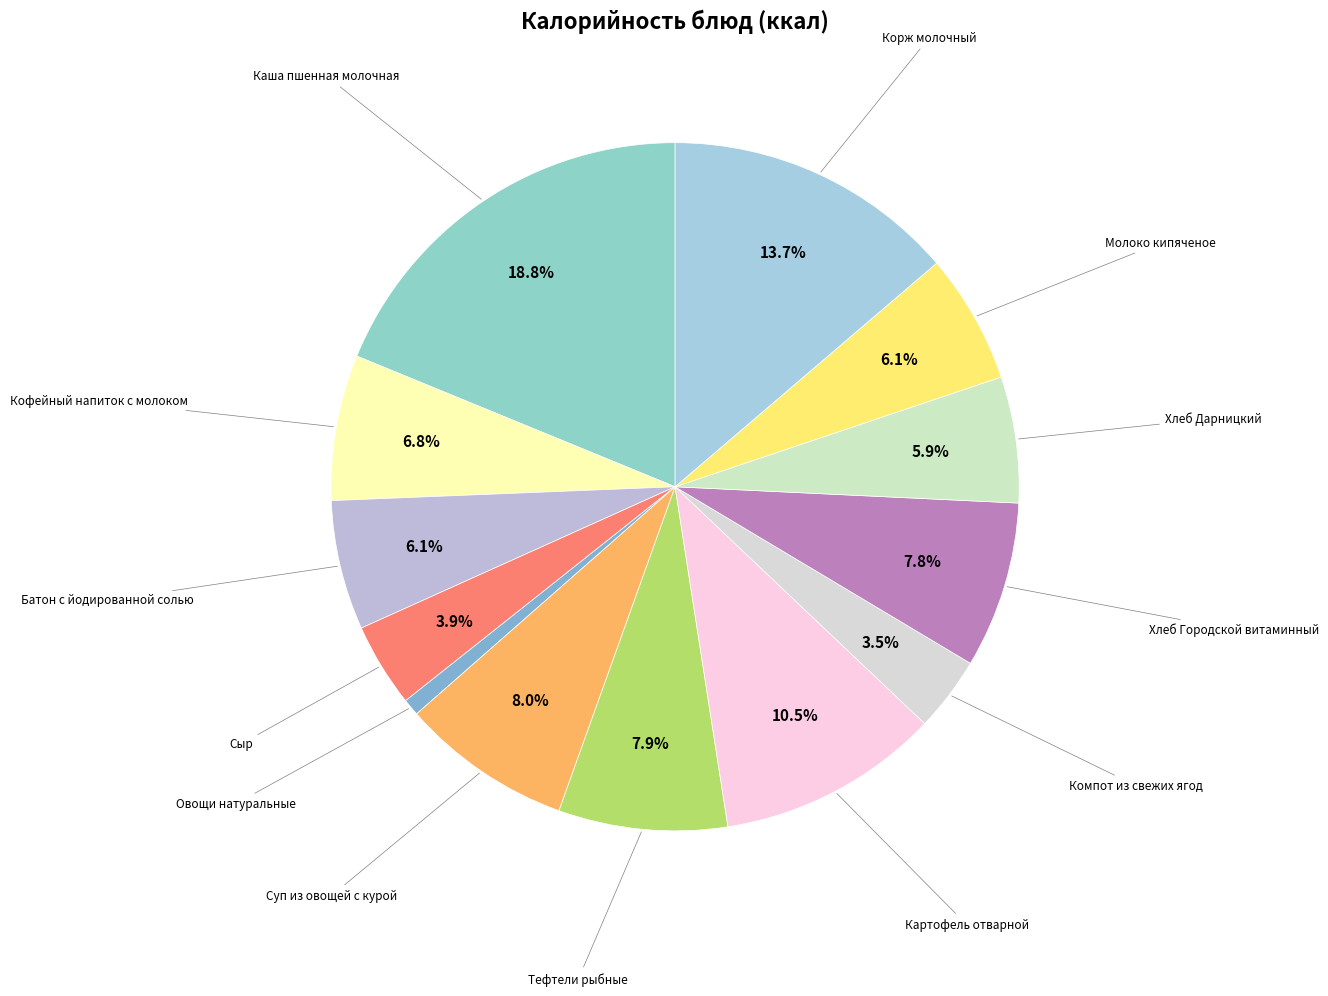

How many slices are in this pie chart?

13